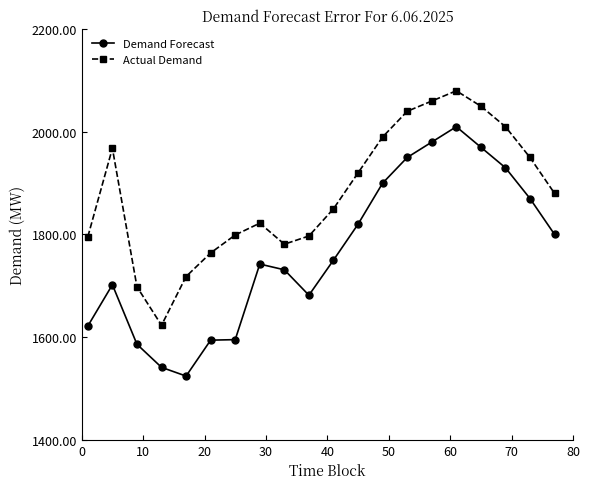

What is the lowest value of the Demand Forecast series?

1524.0